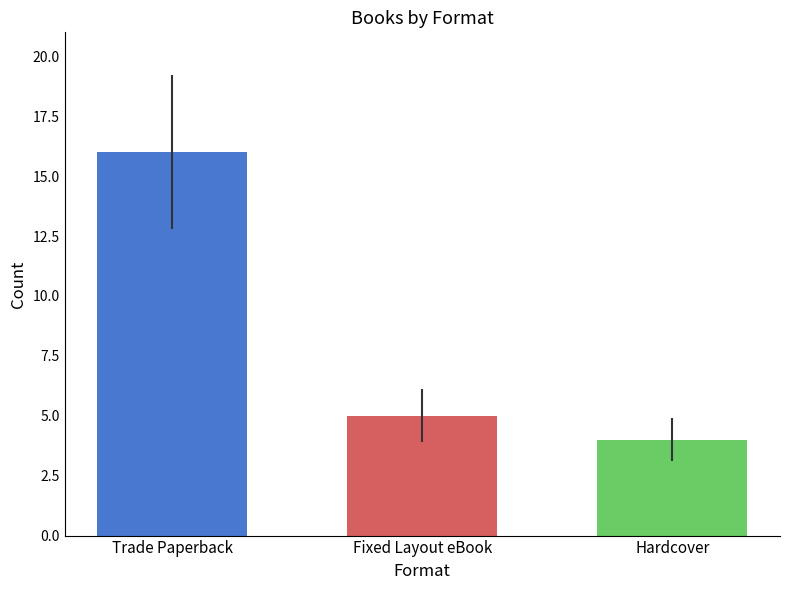

Is it true that the value at Trade Paperback is 28?

False